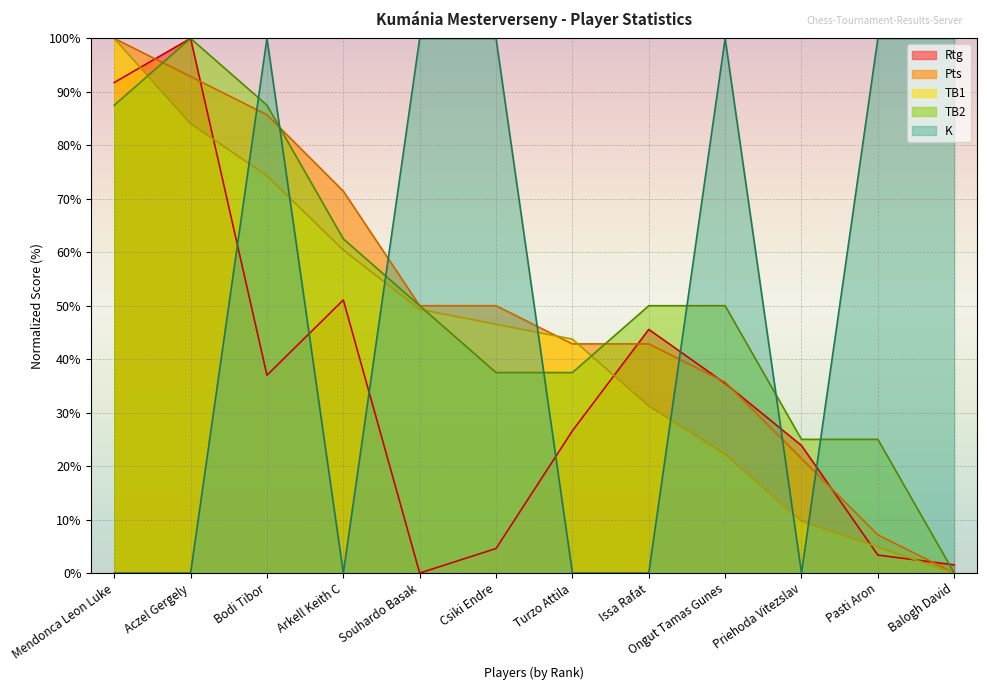

What is the highest value of the K series?

100.0